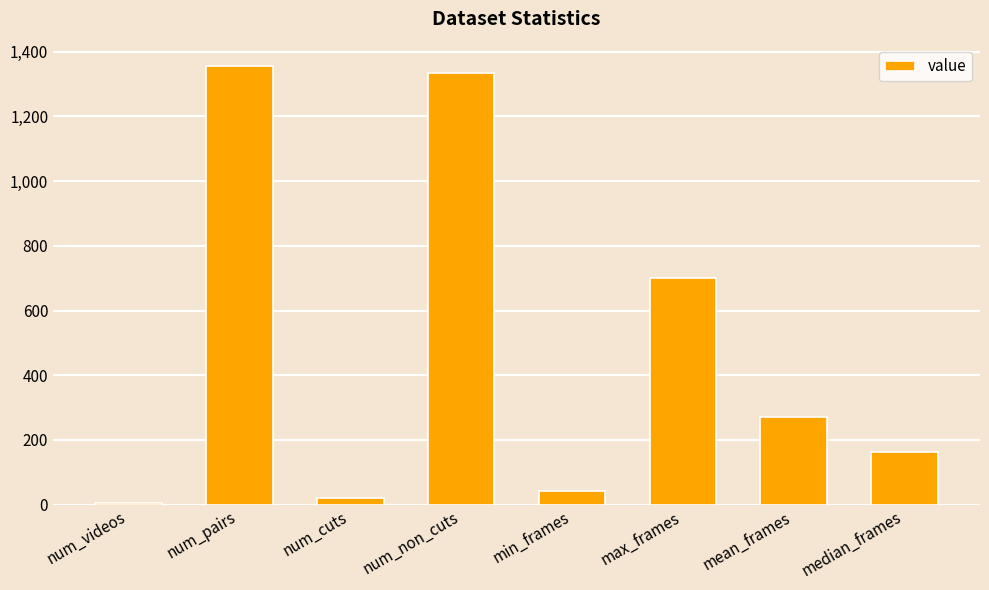

At which category does the chart reach its peak across all series?

num_pairs